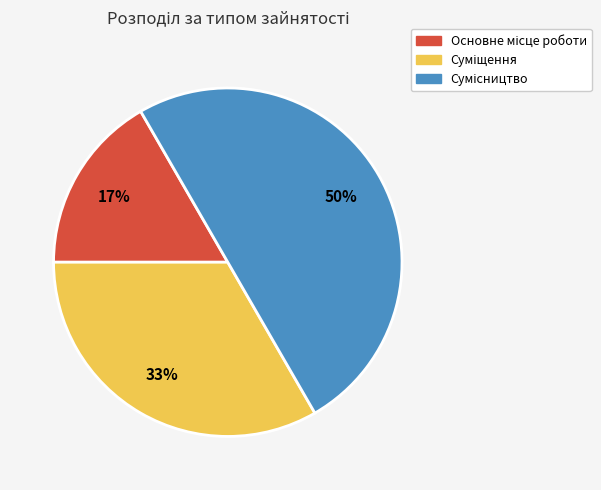

How many segments does this pie chart have?

3